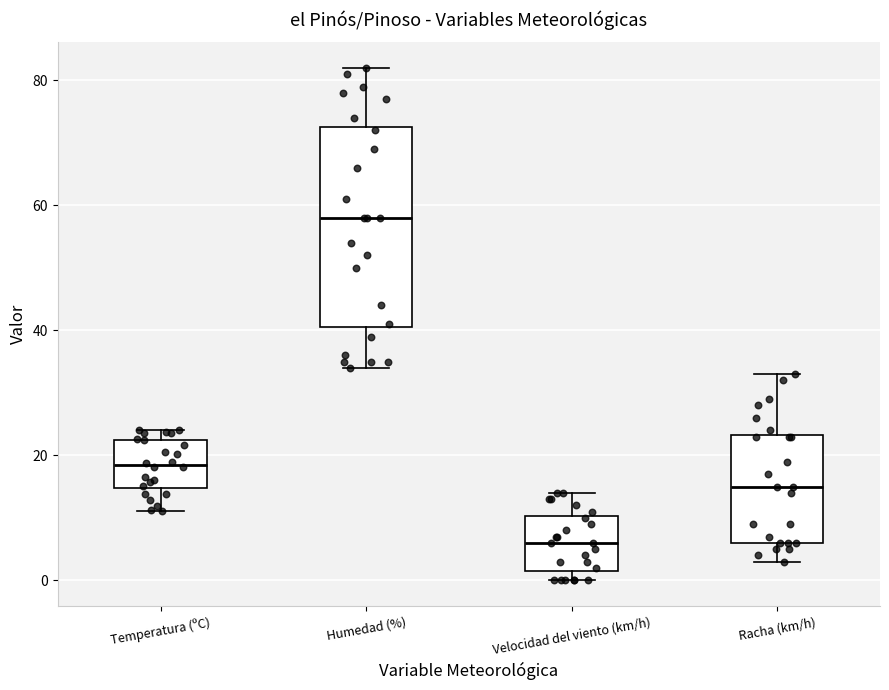

Which box has the highest median line?

Humedad (%)